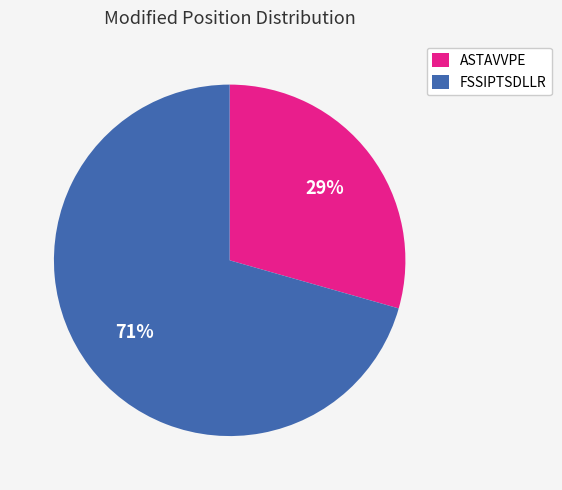

To the nearest percent, what is the combined percentage of ASTAVVPE and FSSIPTSDLLR?

100%